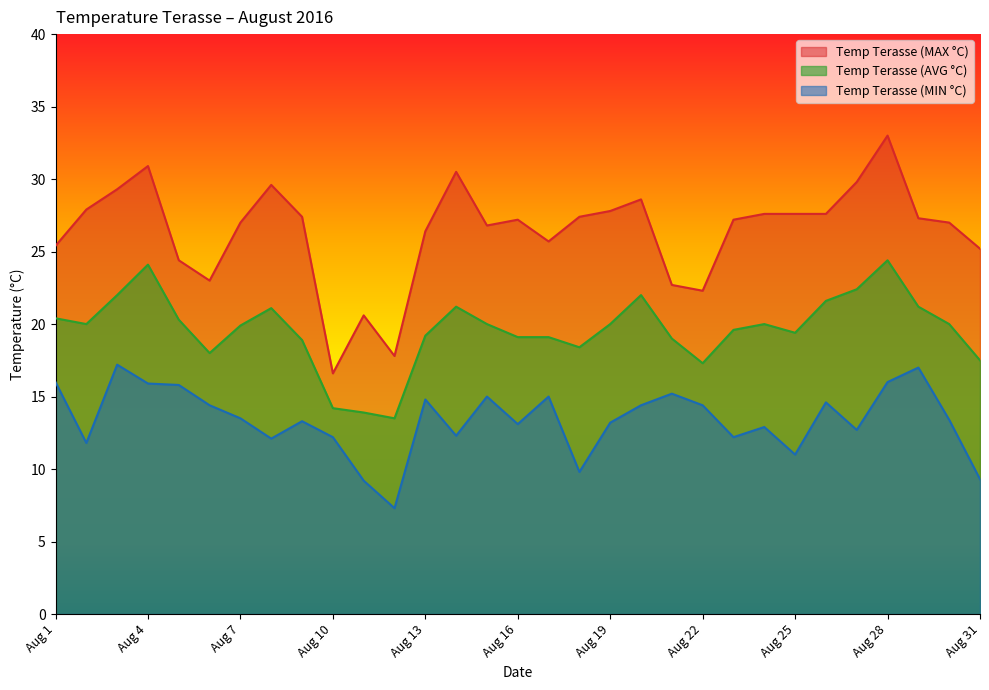

What is the difference between the highest and lowest values at Aug 30?

13.6